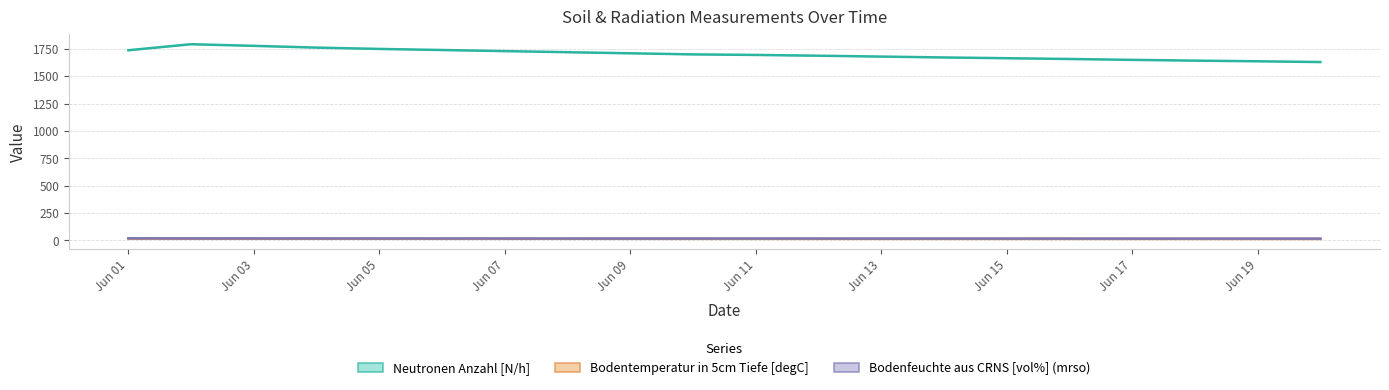

True or false: Bodentemperatur in 5cm Tiefe [degC] has a value of 14.2 at Jun 11.

True